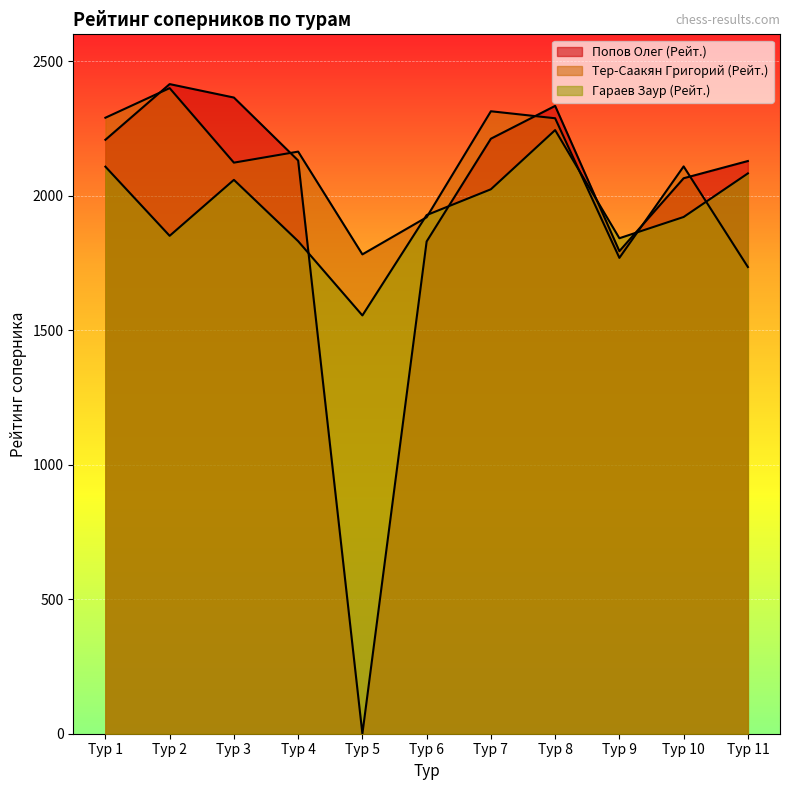

How many lines are shown in the chart?

3